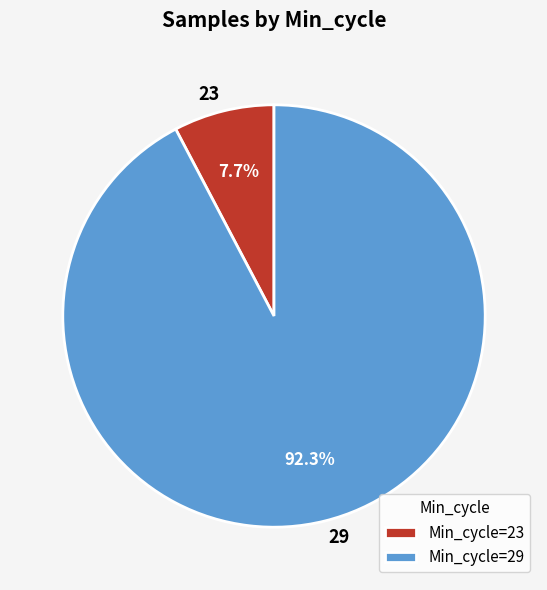

What portion of the pie excludes 29?

7.7%